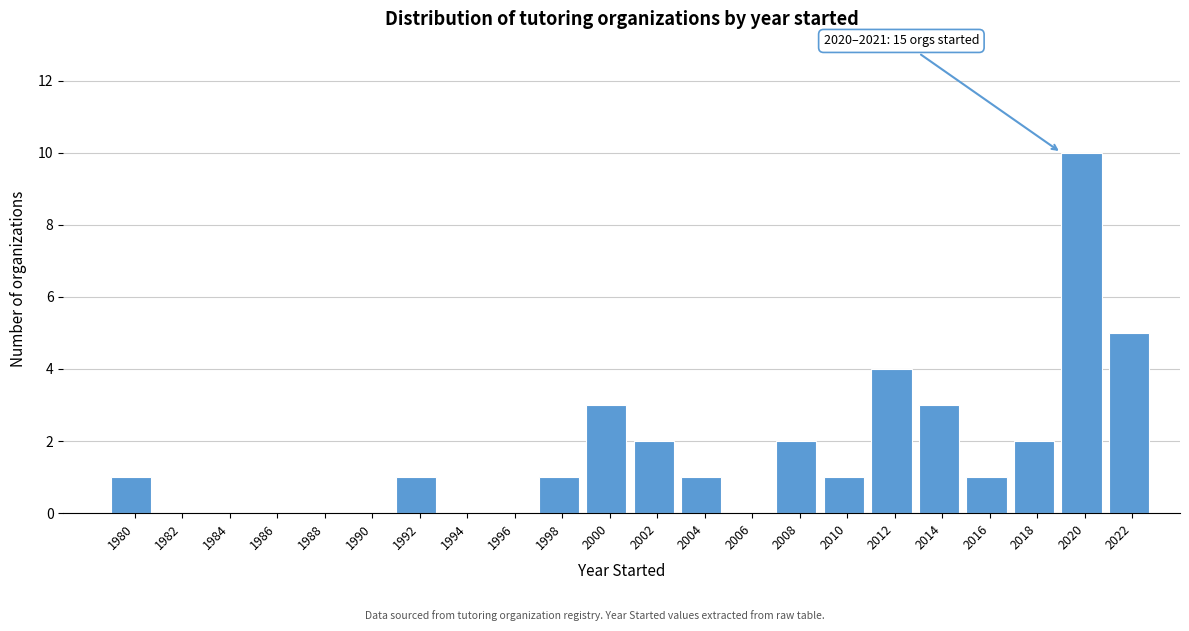

Reading left to right, what are all the values shown in this chart?

1980=1	1982=0	1984=0	1986=0	1988=0	1990=0	1992=1	1994=0	1996=0	1998=1	2000=3	2002=2	2004=1	2006=0	2008=2	2010=1	2012=4	2014=3	2016=1	2018=2	2020=10	2022=5